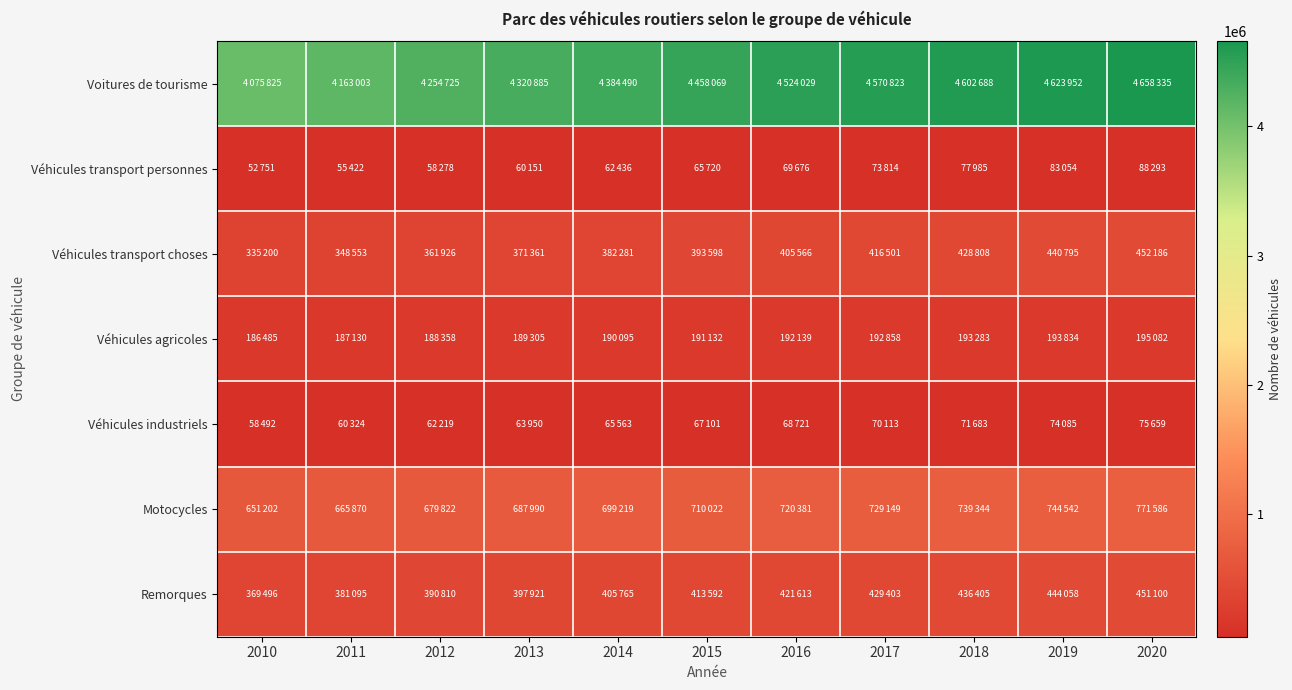

How many categories are shown in the chart?

11